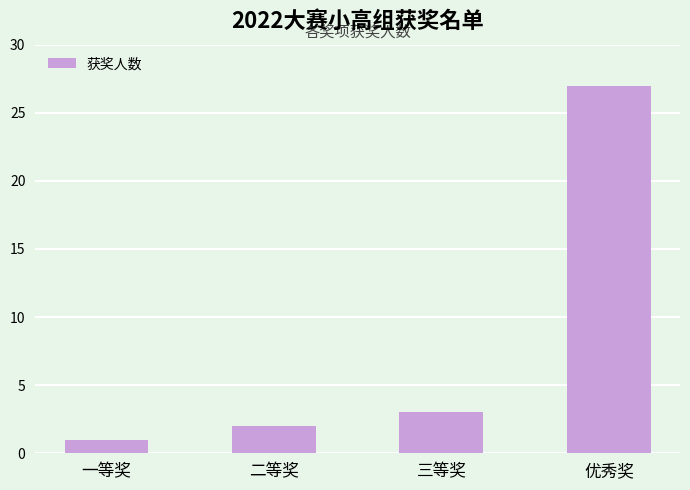

Reading left to right, extract all data points from this chart.

一等奖=1	二等奖=2	三等奖=3	优秀奖=27